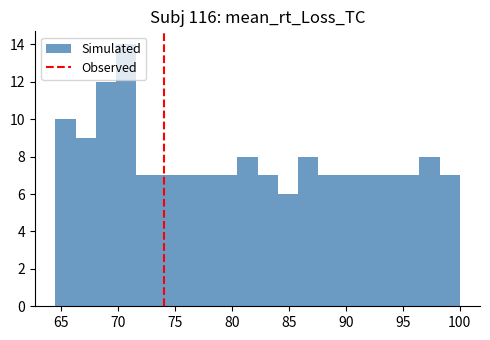

Read against the x-axis, roughly where is the centre of the tallest bar?

70.5